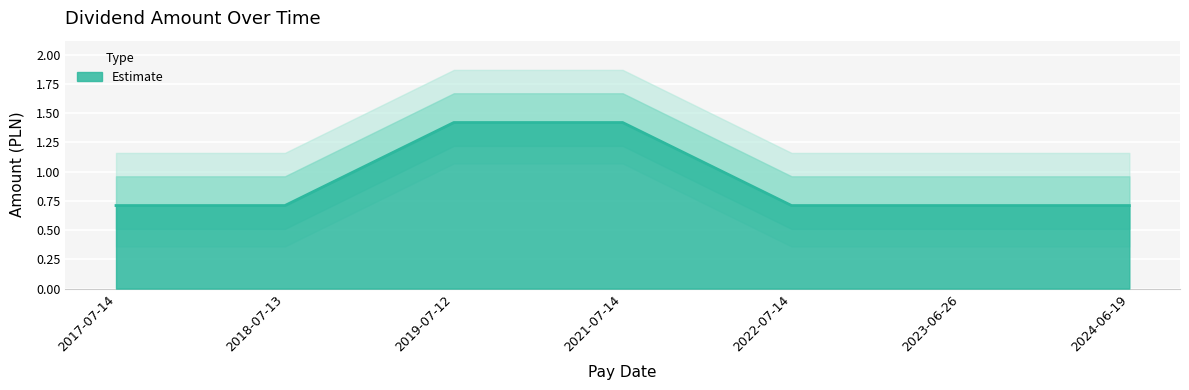

True or false: the data has more than 1 interior local peaks.

False